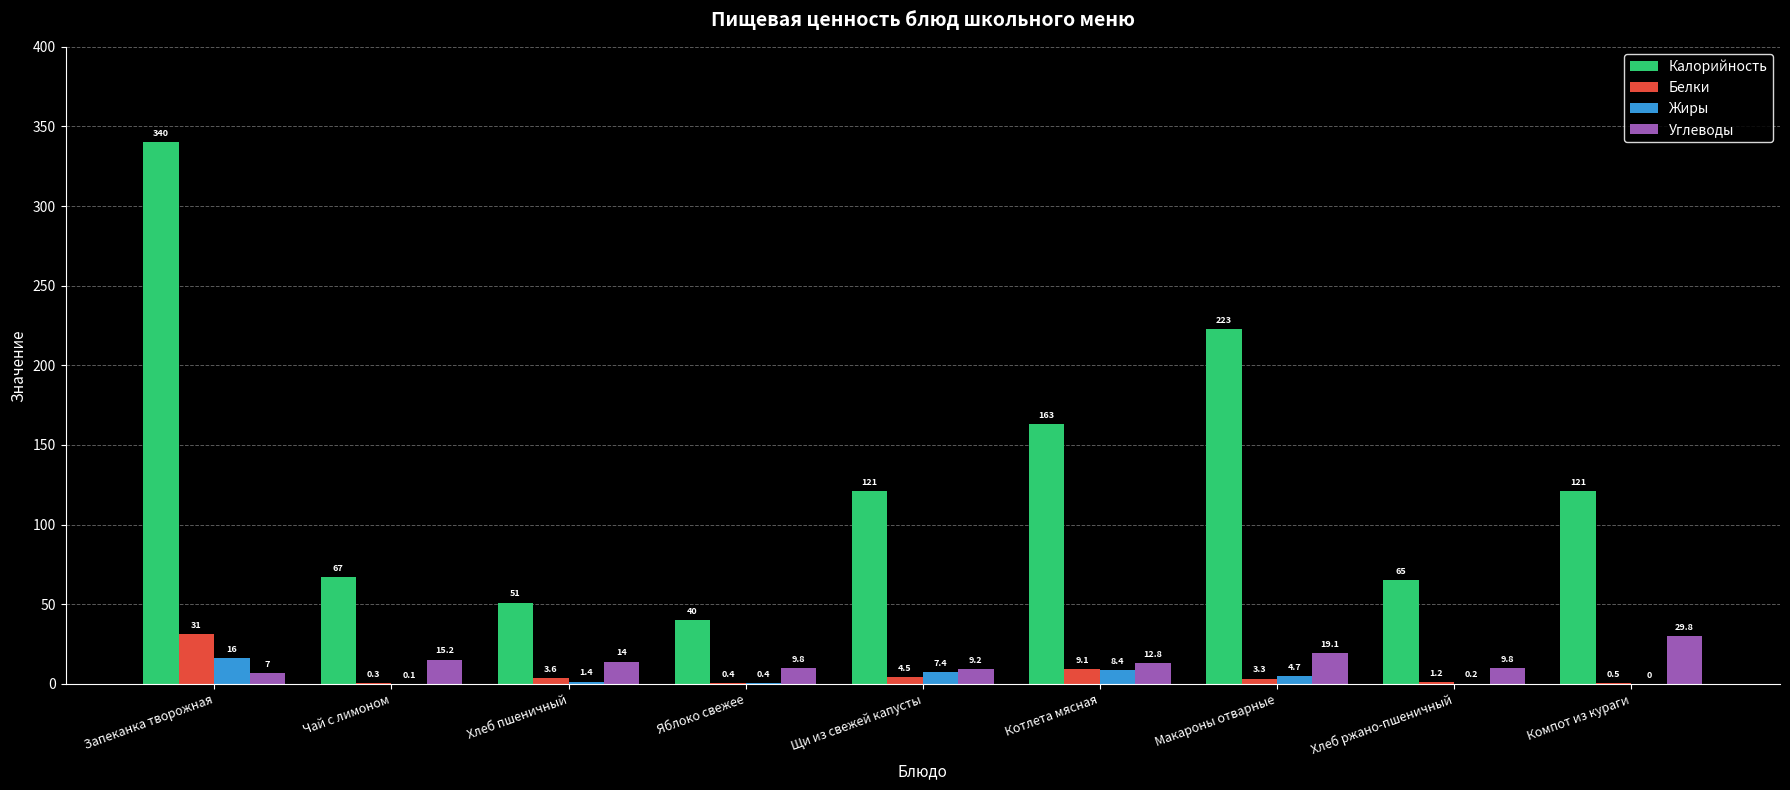

How many positive values does the Жиры series have?

8